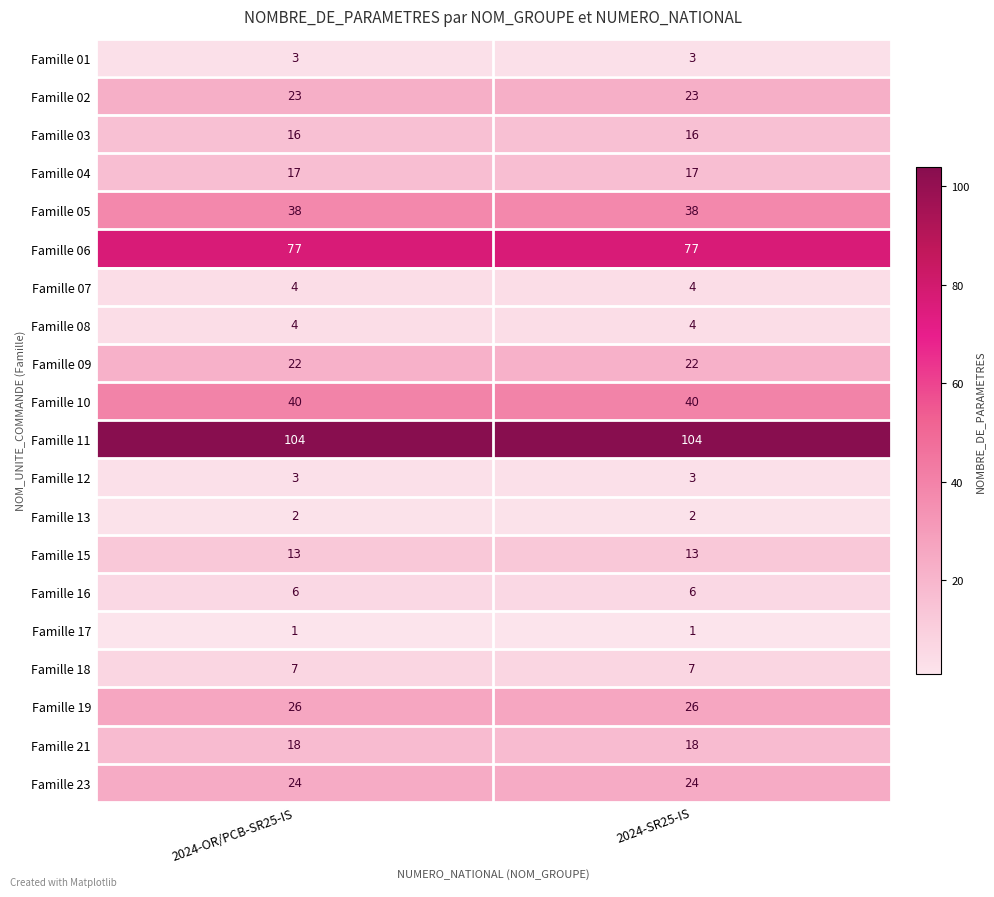

What is the minimum value shown in the chart?

1